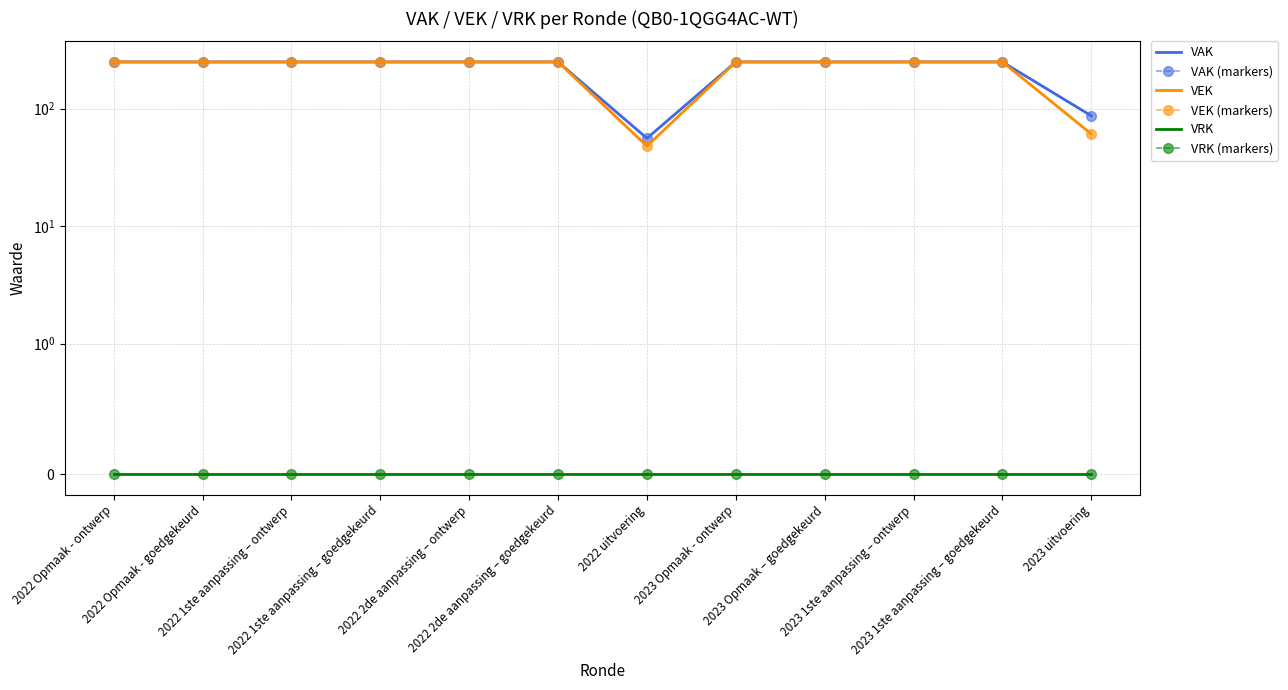

What are all the series names shown in the legend?

VAK, VAK (markers), VEK, VEK (markers), VRK, VRK (markers)